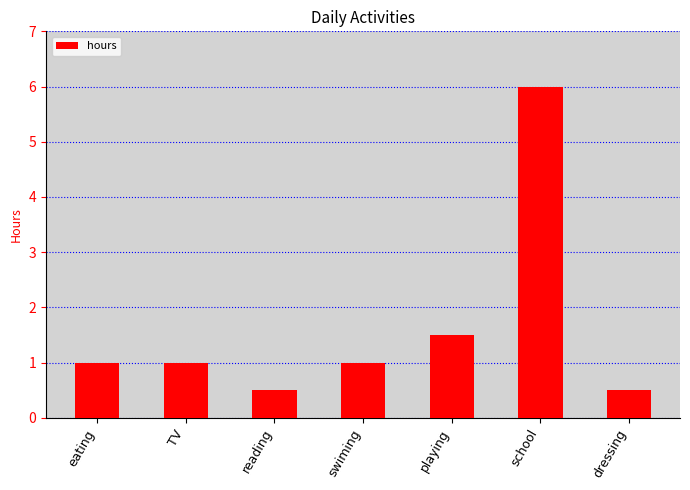

What is the difference between the maximum and second lowest values?

5.5